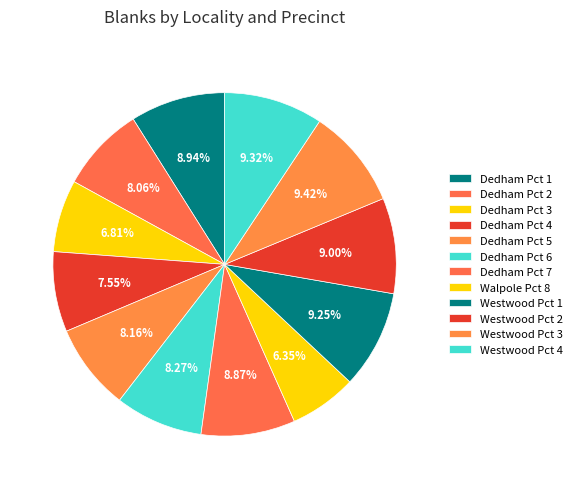

How many slices are in this pie chart?

12